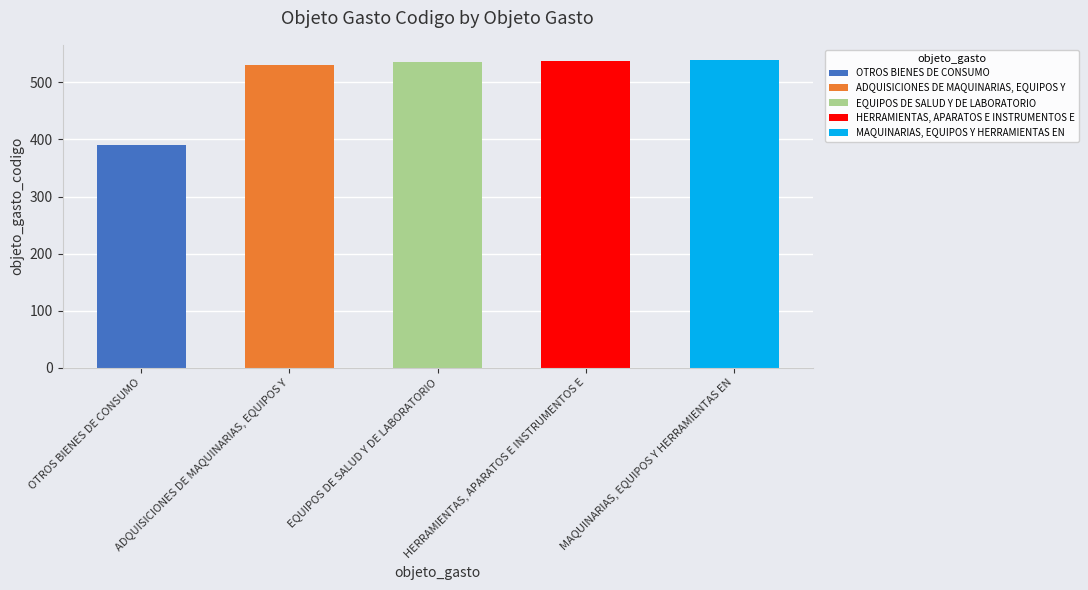

At which category does the chart reach its minimum across all series?

OTROS BIENES DE CONSUMO